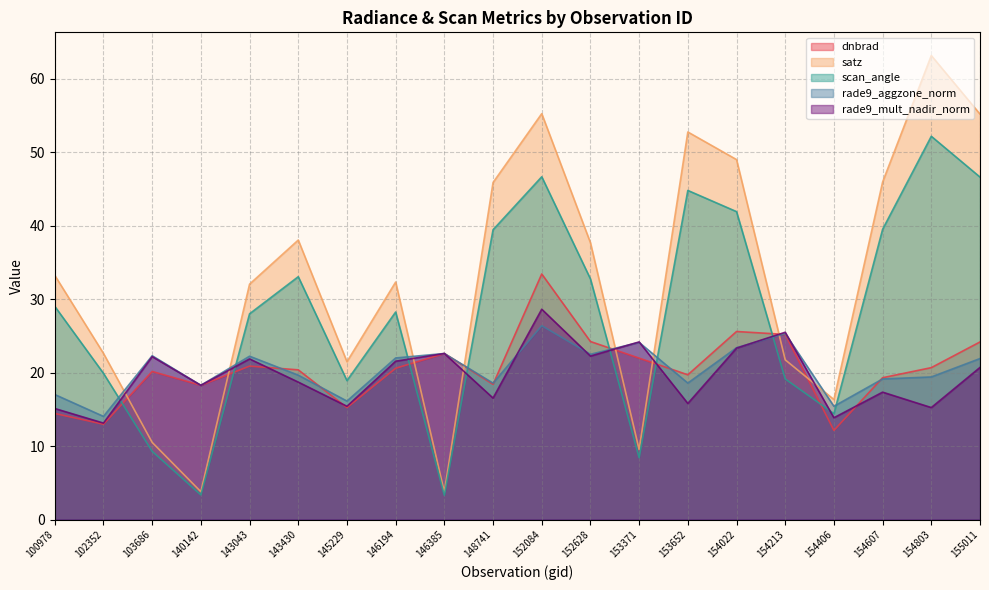

How many lines are shown in the chart?

5